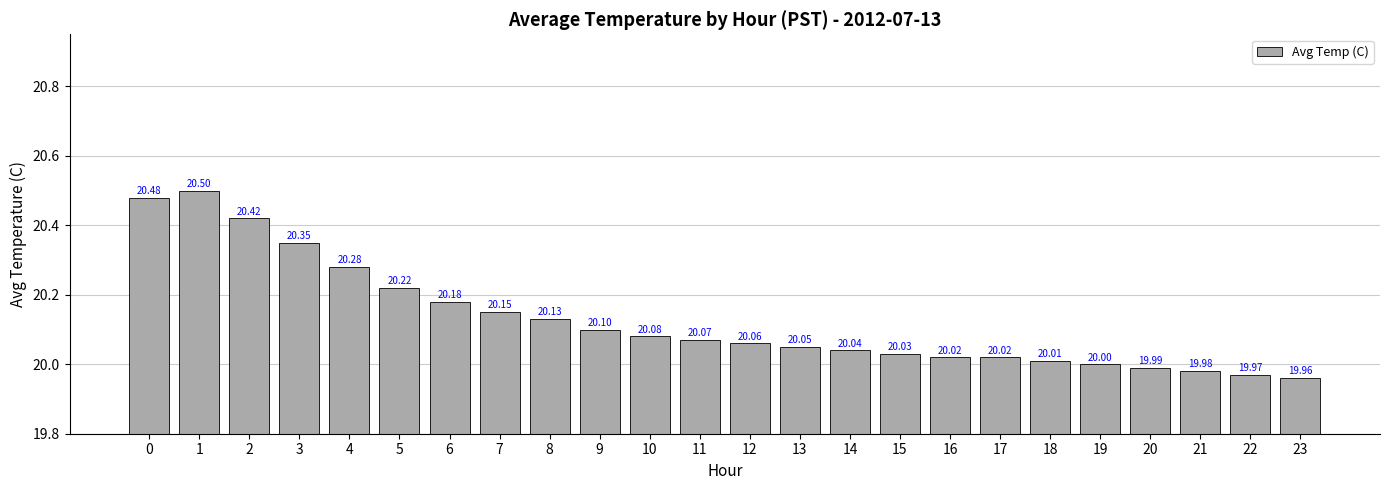

What is the change in value from 3 to 5?

-0.1